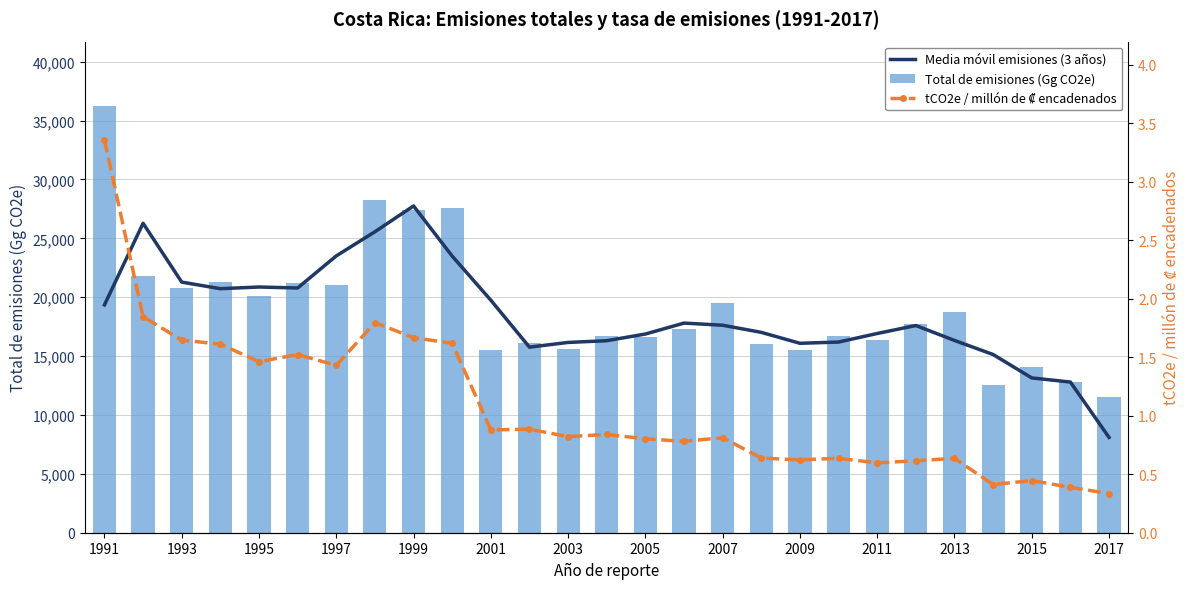

Which category has the highest value in the Total de emisiones (Gg CO2e) series?

1991